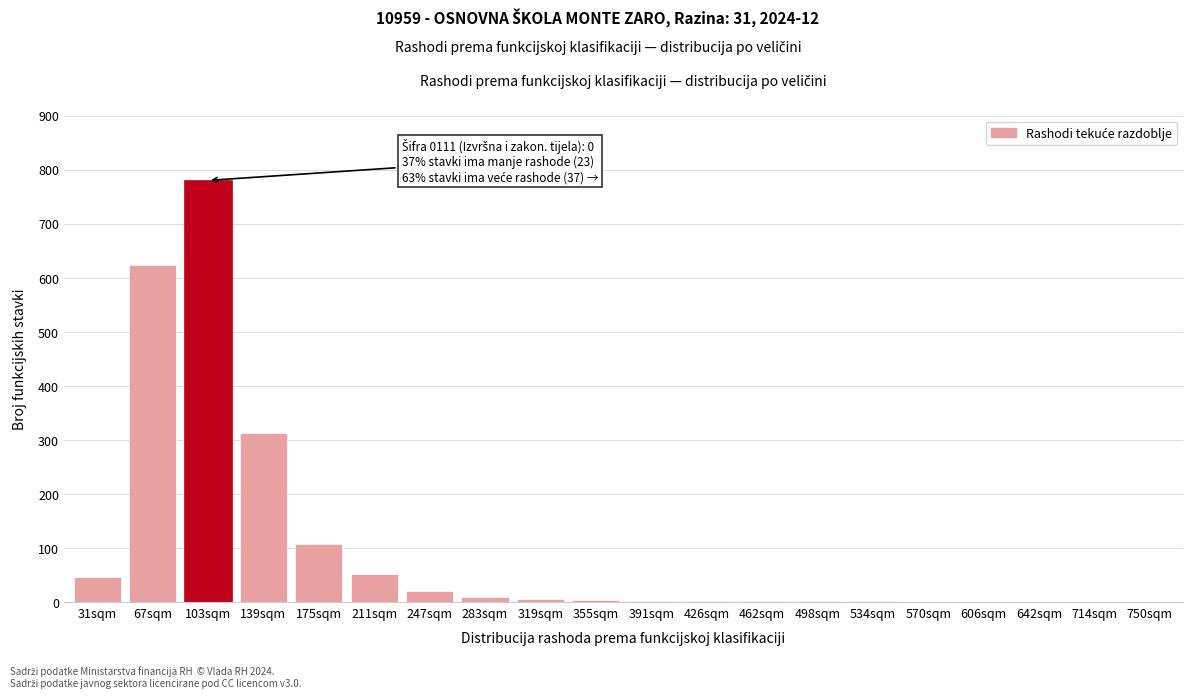

What is the sum of all values?

1967